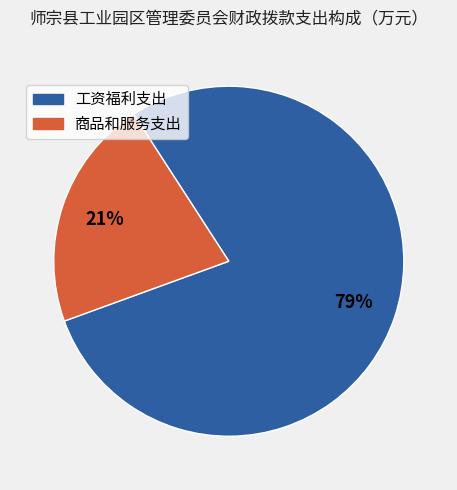

What percentage is the 商品和服务支出 slice, to the nearest percent?

21%